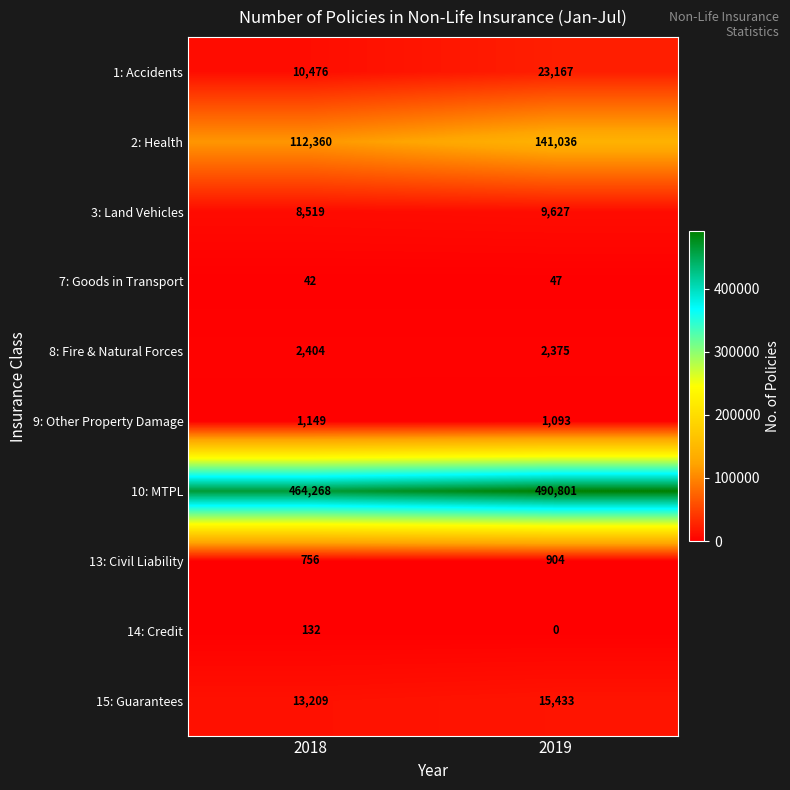

What value does the 10: MTPL series have at 2019?

490801